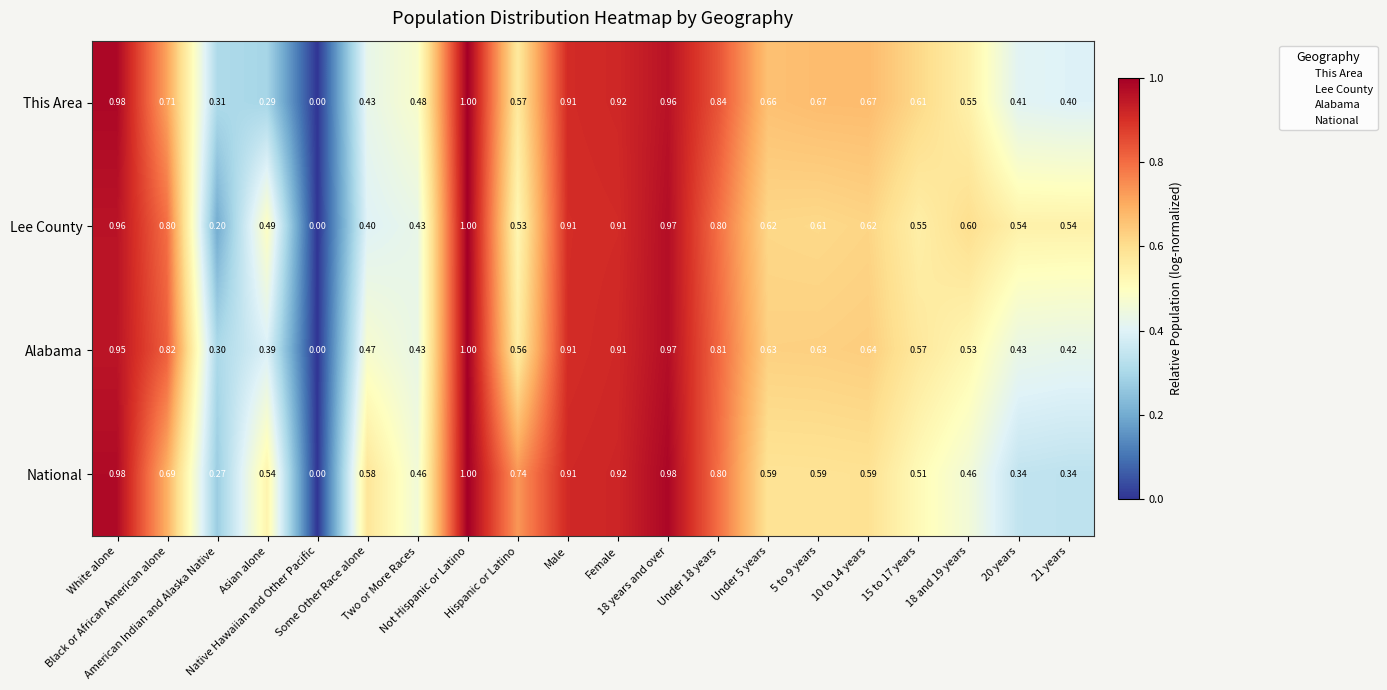

Which series has the largest total across all categories?

Lee County